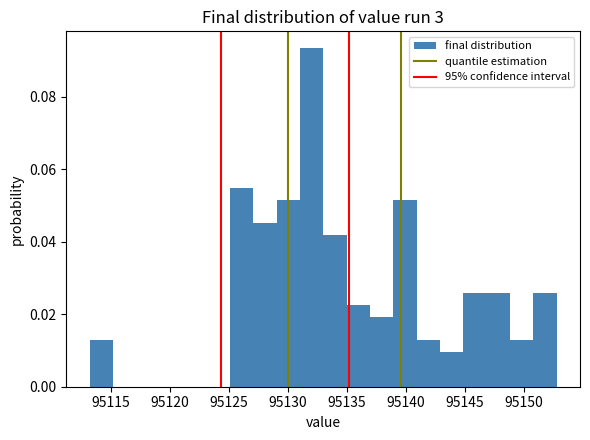

Around what value on the x-axis is the tallest bar? Give the approximate position of its centre, as read against the axis.

95132.0